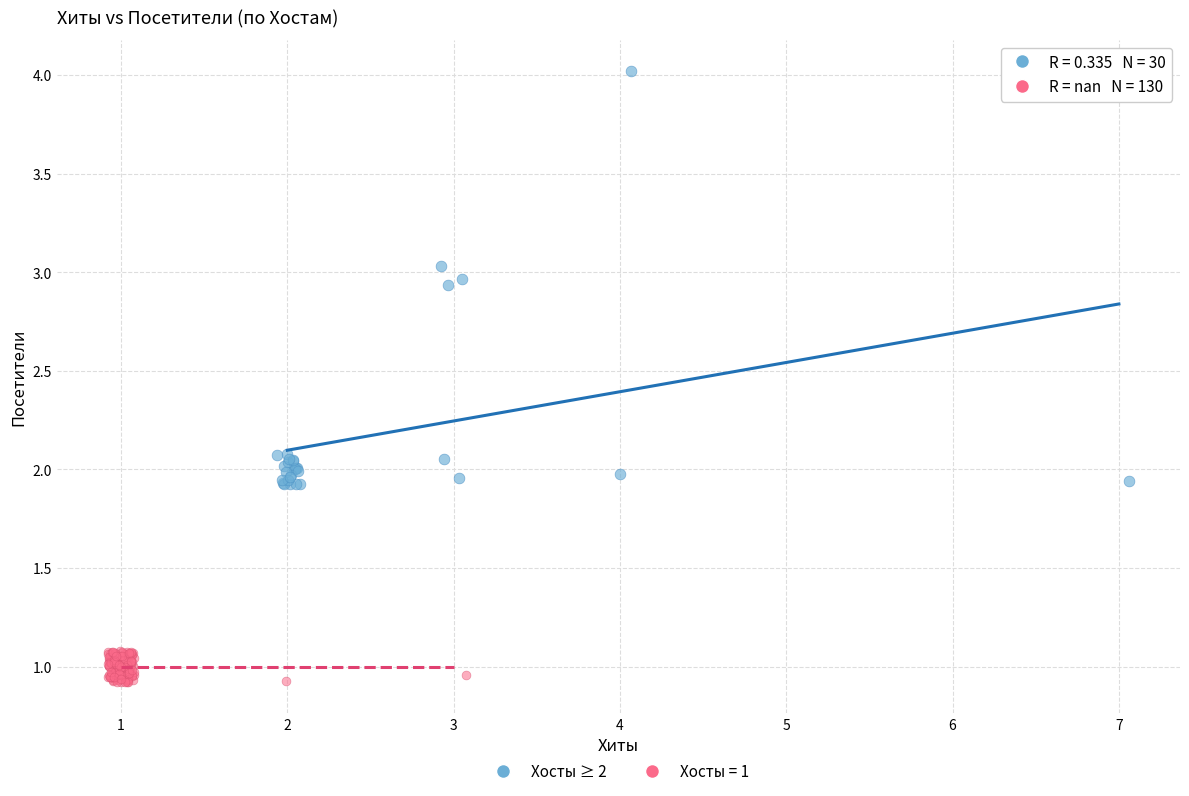

Which series contains the lowest Y value?

Хосты = 1